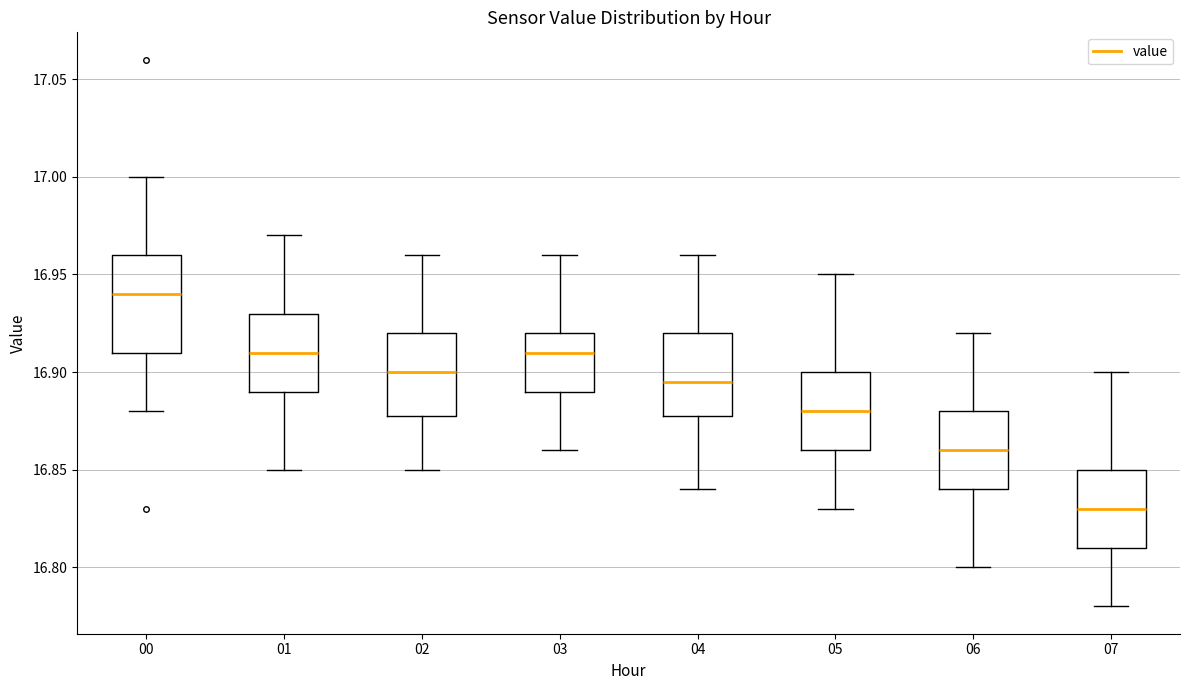

Which box has the highest median line?

00